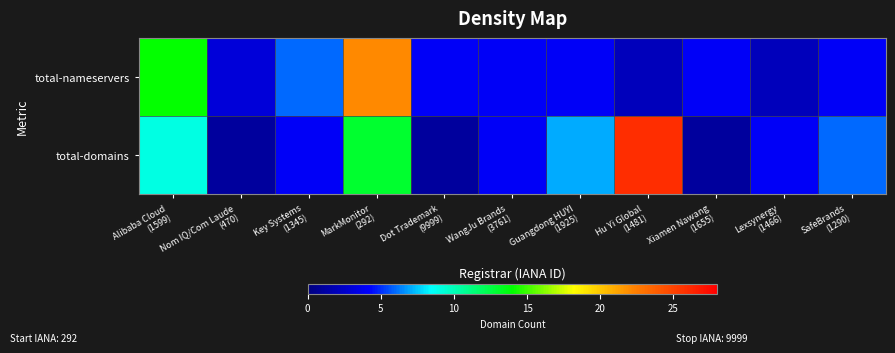

Rank the series by their average value, from lowest to highest.

total-nameservers, total-domains